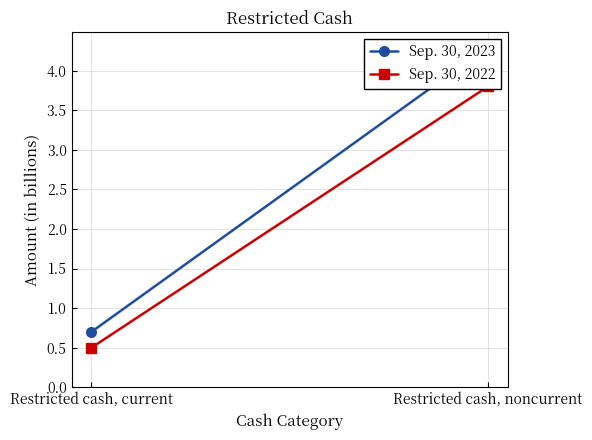

How many series are shown in this chart?

2